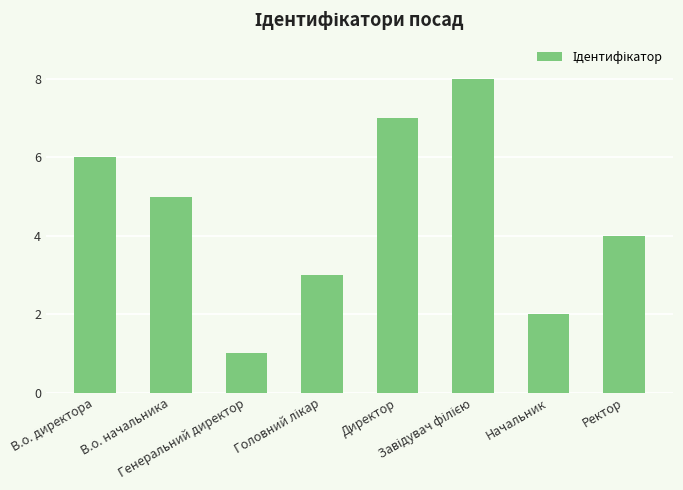

How many data points are less than 5?

4